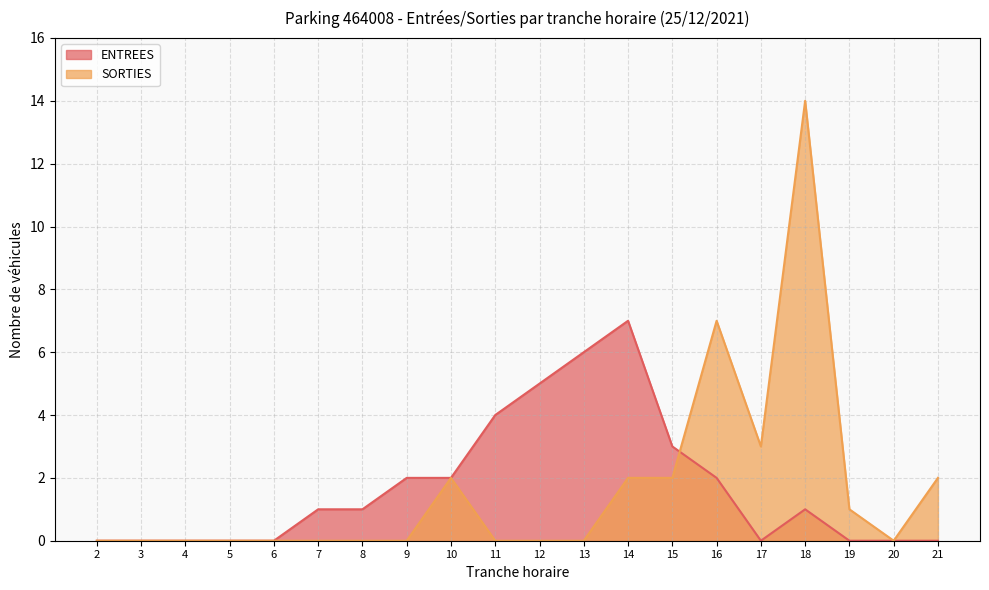

Where is the first local maximum for ENTREES?

14